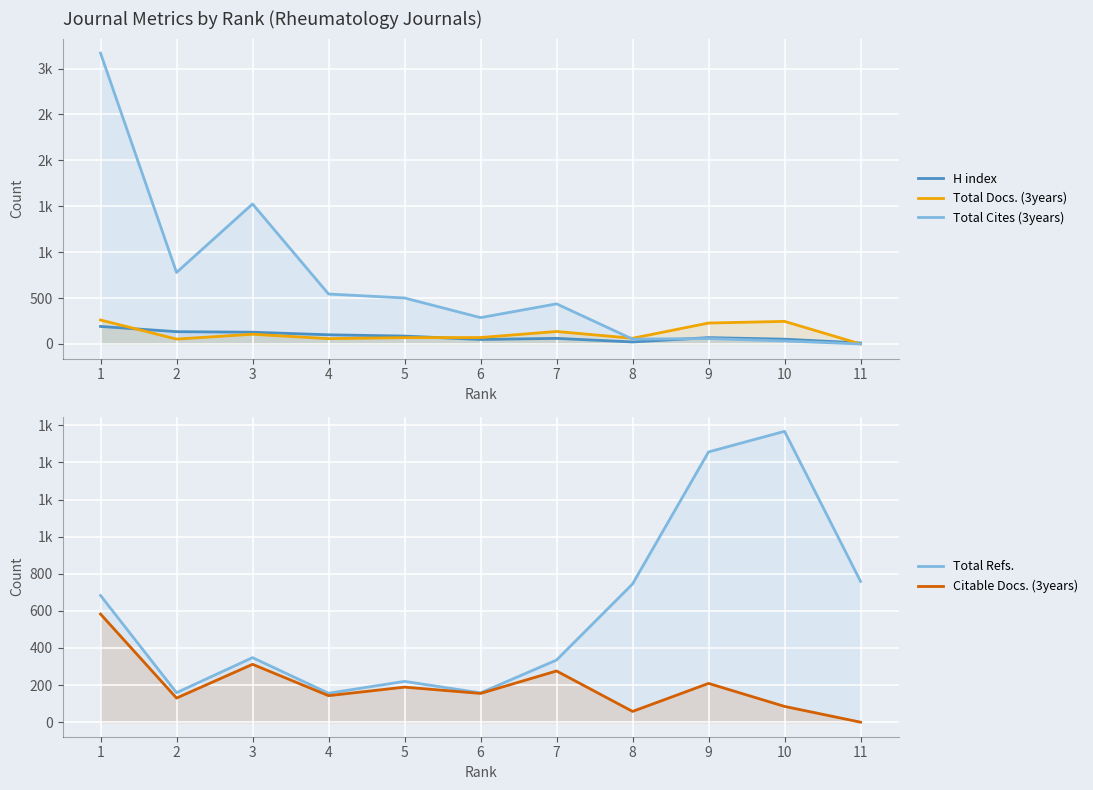

Which series has the largest total across all categories?

Total Cites (3years)